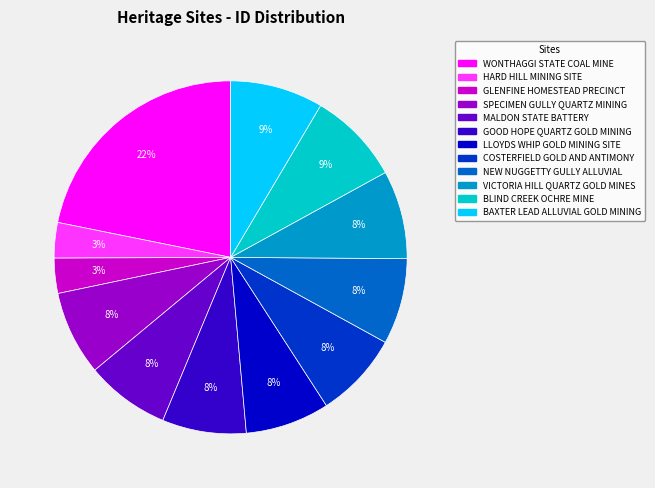

What is the largest slice in the pie chart?

WONTHAGGI STATE COAL MINE